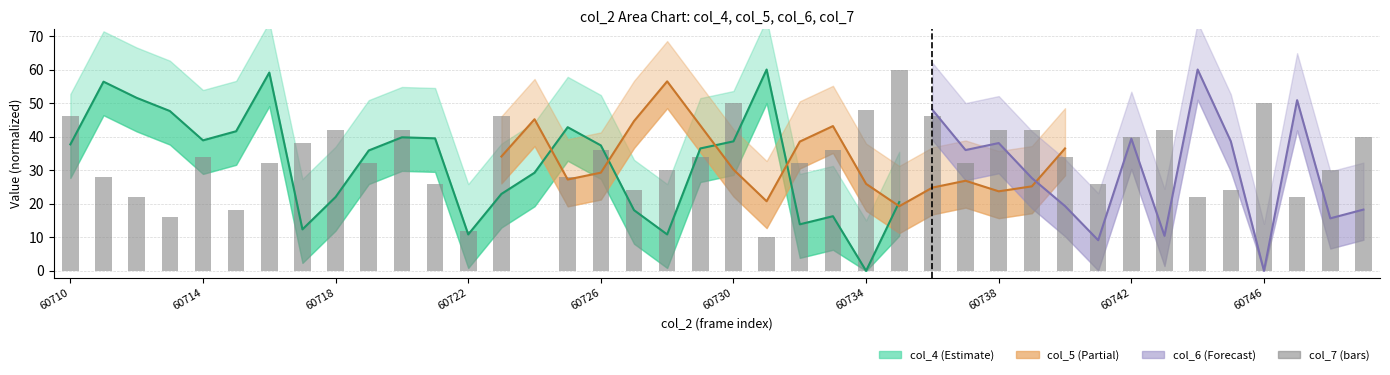

Is it true that the value at 26 is 18?

False